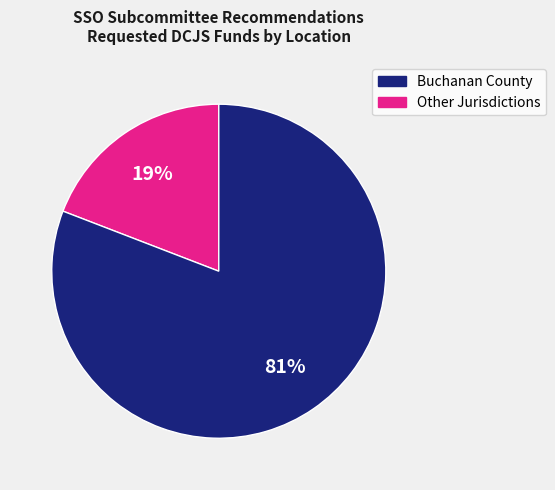

To the nearest percent, what is the average slice percentage?

50%